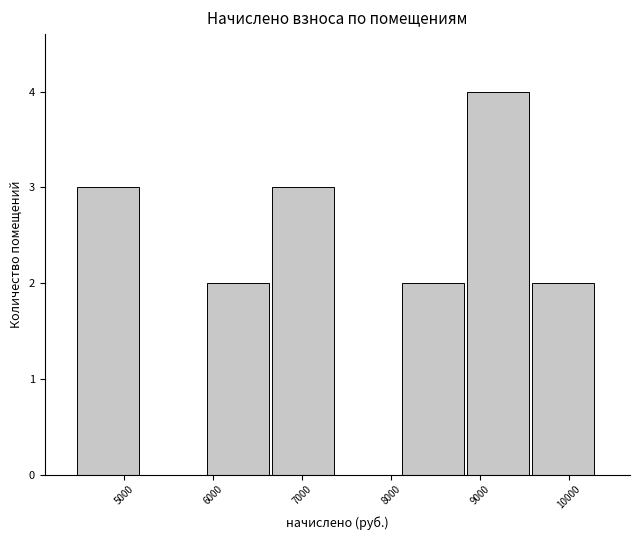

Reading left to right, transcribe this chart: for each bar, give the range it covers on the x-axis and its height. Neither the bar edges nor the heights are printed on the chart, so give them approximately, as read against the axes.

4500 to 5200: 3
5200 to 5900: 0
5900 to 6700: 2
6700 to 7400: 3
7400 to 8100: 0
8100 to 8900: 2
8900 to 9600: 4
9600 to 10300: 2